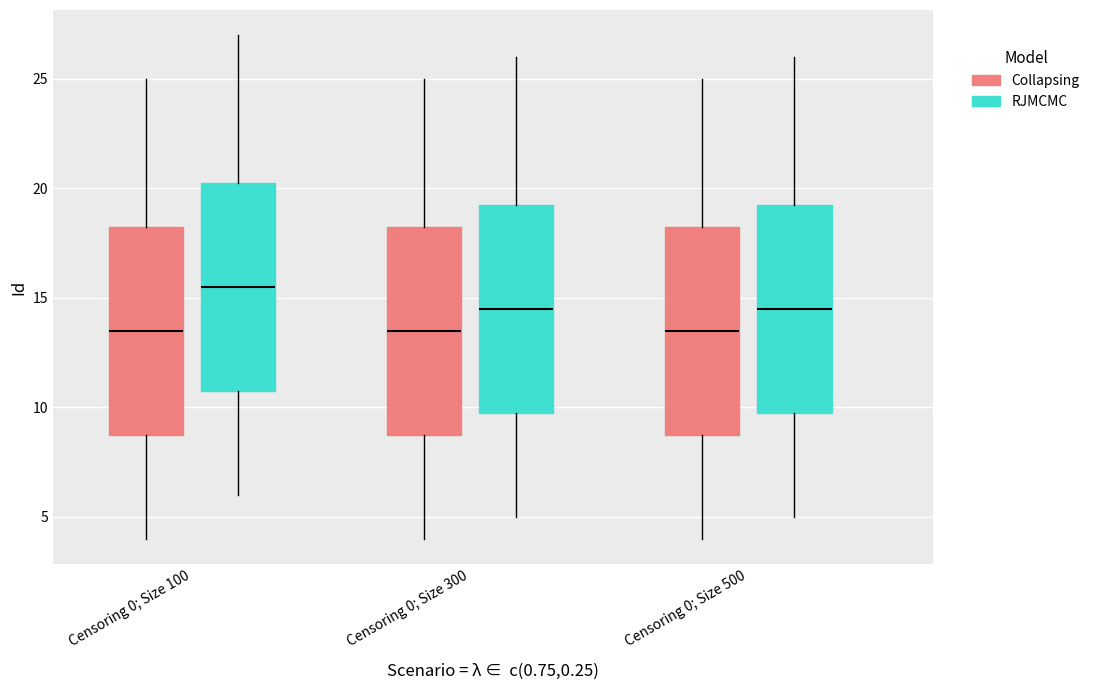

Where does the upper whisker of the box for Censoring 0; Size 500 (RJMCMC) end on the y-axis? The values are not printed on the chart, so give them approximately, as read against the axis.

26.0